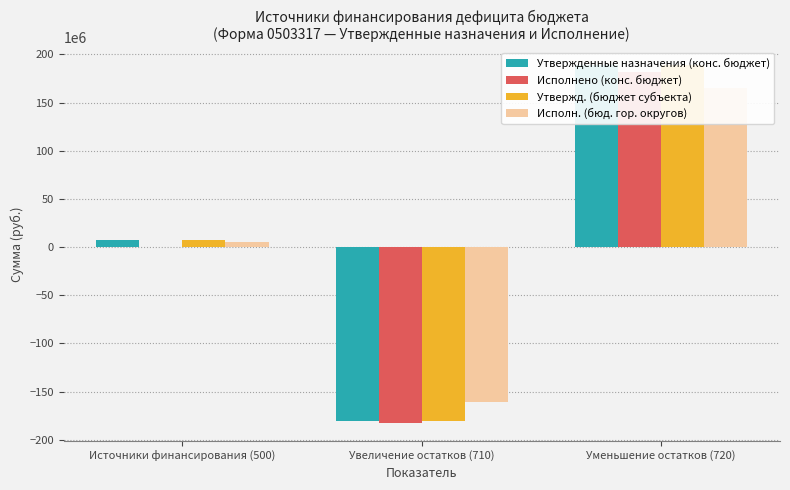

What position from the right is Уменьшение остатков (720)?

1